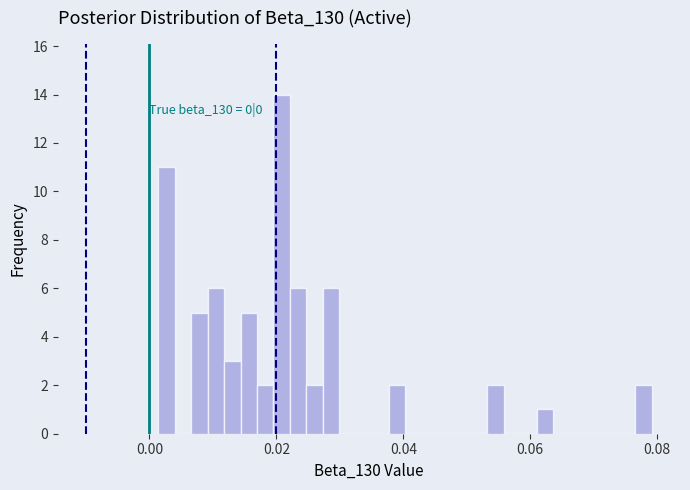

Around what value on the x-axis is the tallest bar? Give the approximate position of its centre, as read against the axis.

0.020